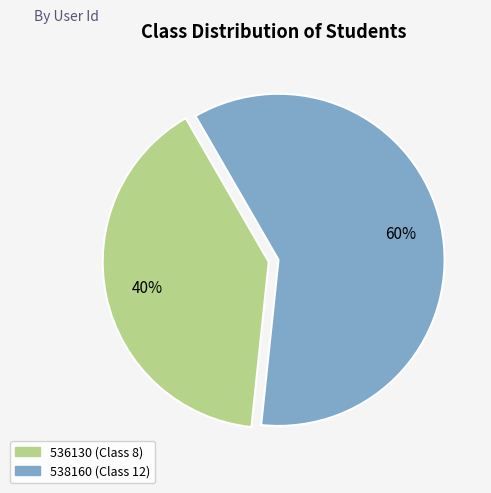

Does 538160 (Class 12) represent more than half of the total?

Yes